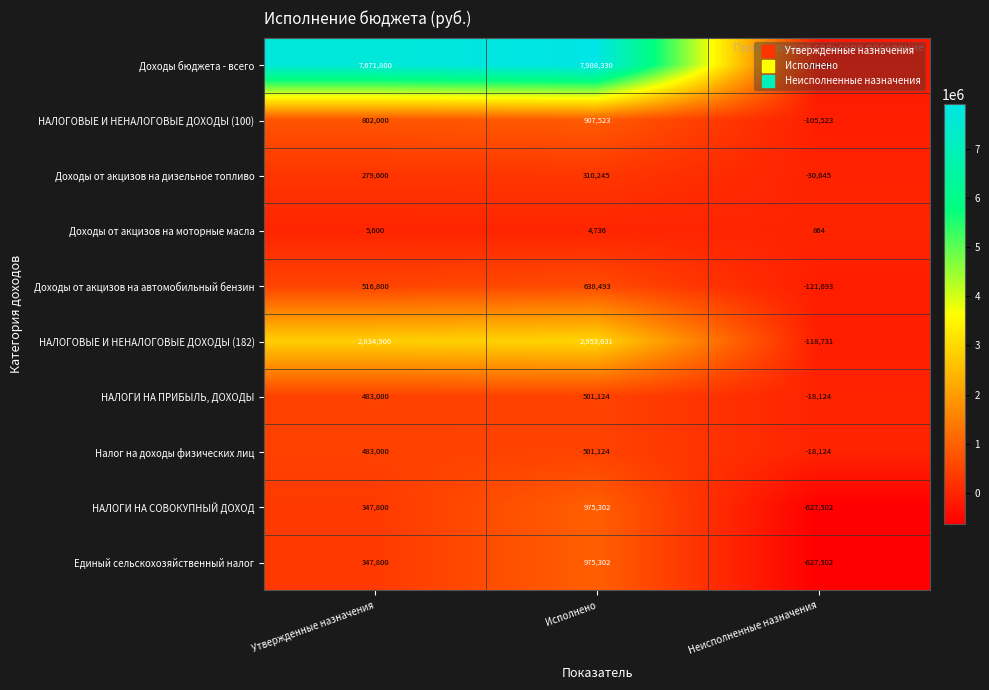

Which series has the largest total across all categories?

Доходы бюджета - всего